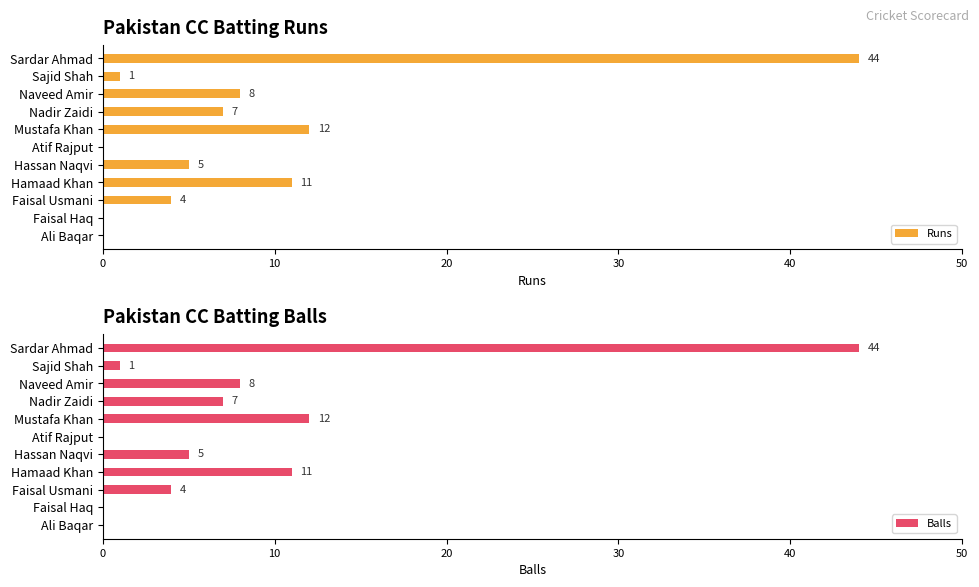

What is the sum of all Runs values?

92